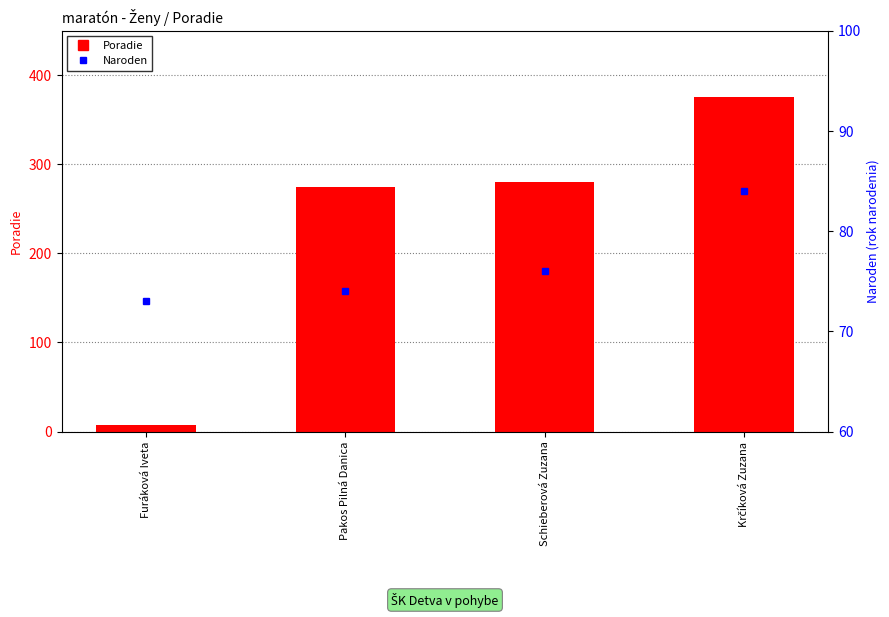

What is the average value of the Naroden series?

77